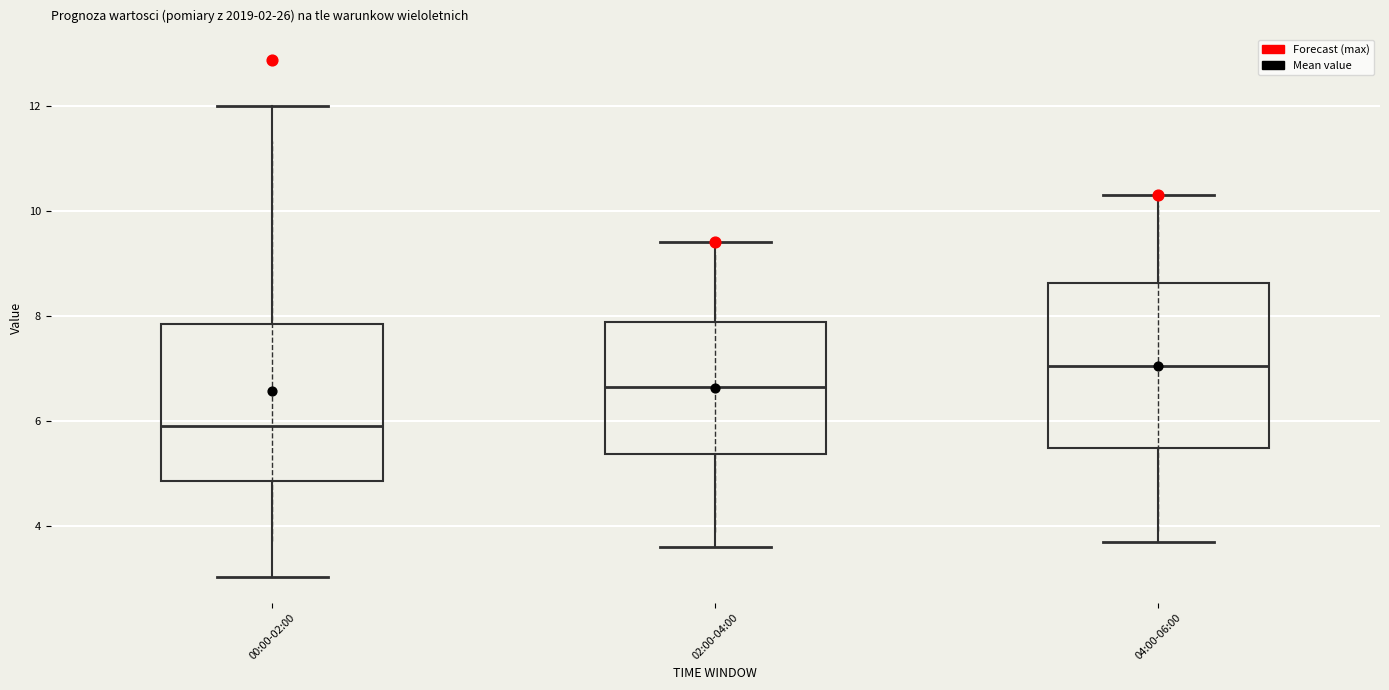

Which box has the highest median line?

04:00-06:00